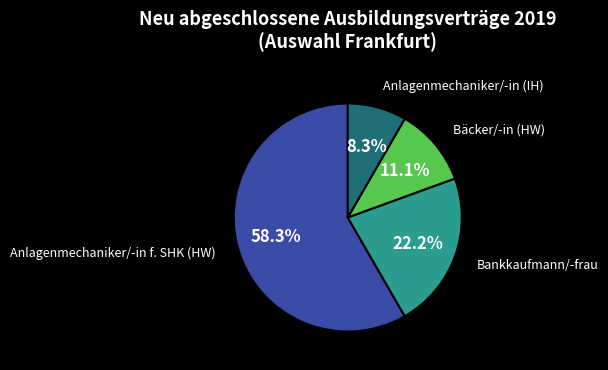

How many slices are in this pie chart?

4